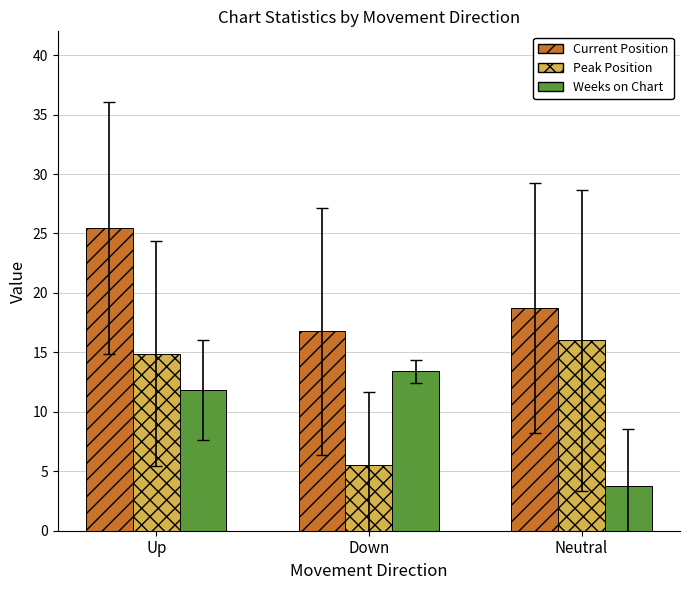

What is the difference between the maximum and minimum values in the Current Position series?

8.7